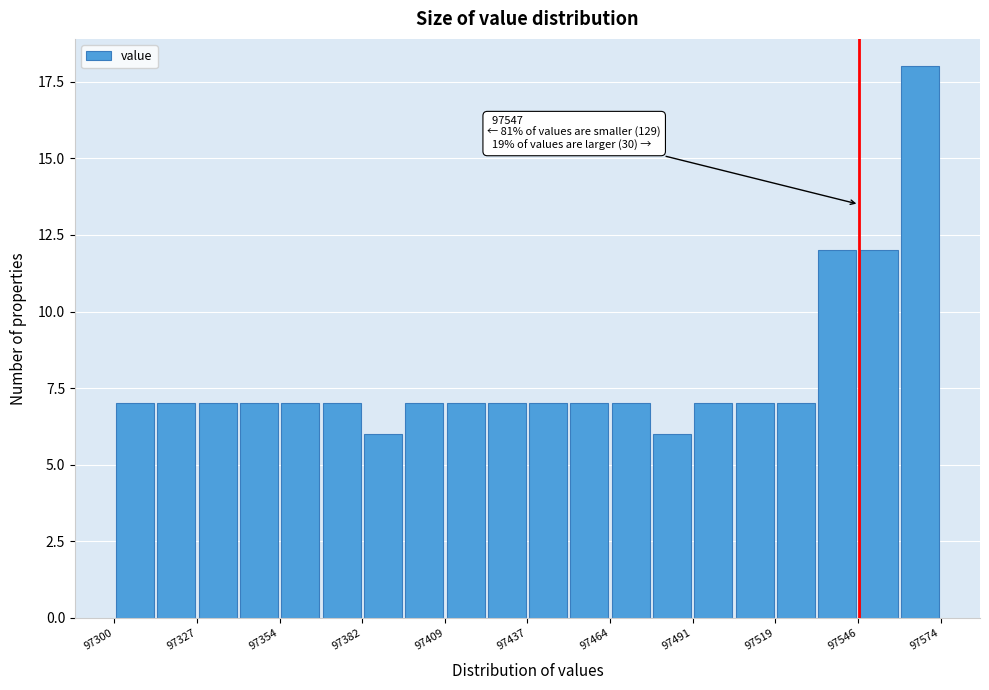

Read against the x-axis, roughly where is the centre of the tallest bar?

97565